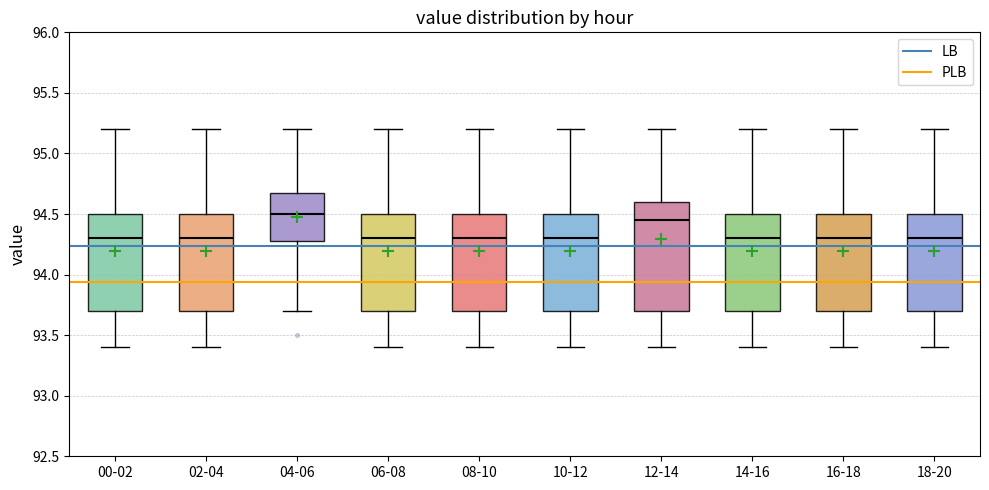

Reading left to right, transcribe this box plot: for each box, give where its median line is, the range the box spans, and where its two whiskers end, as read against the y-axis. The values are not printed on the chart, so give them approximately, as read against the axis.

00-02: median 94.30, box 93.70 to 94.50, whiskers 93.40 to 95.20
02-04: median 94.30, box 93.70 to 94.50, whiskers 93.40 to 95.20
04-06: median 94.50, box 94.30 to 94.70, whiskers 93.70 to 95.20
06-08: median 94.30, box 93.70 to 94.50, whiskers 93.40 to 95.20
08-10: median 94.30, box 93.70 to 94.50, whiskers 93.40 to 95.20
10-12: median 94.30, box 93.70 to 94.50, whiskers 93.40 to 95.20
12-14: median 94.45, box 93.70 to 94.60, whiskers 93.40 to 95.20
14-16: median 94.30, box 93.70 to 94.50, whiskers 93.40 to 95.20
16-18: median 94.30, box 93.70 to 94.50, whiskers 93.40 to 95.20
18-20: median 94.30, box 93.70 to 94.50, whiskers 93.40 to 95.20